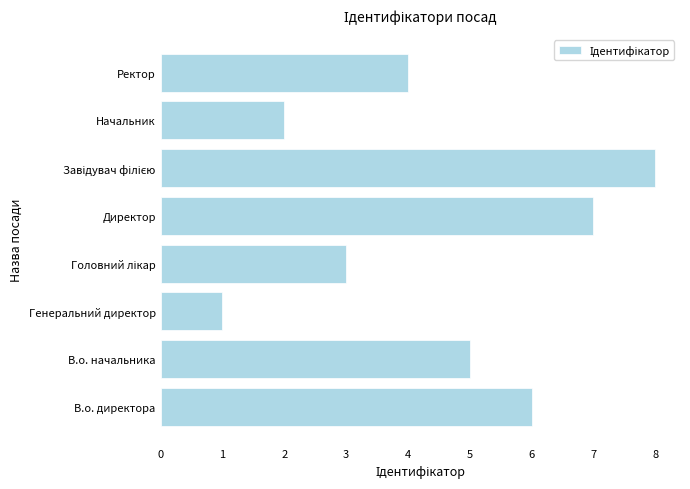

Reading bottom to top, transcribe all the data shown in this chart.

6	5	1	3	7	8	2	4